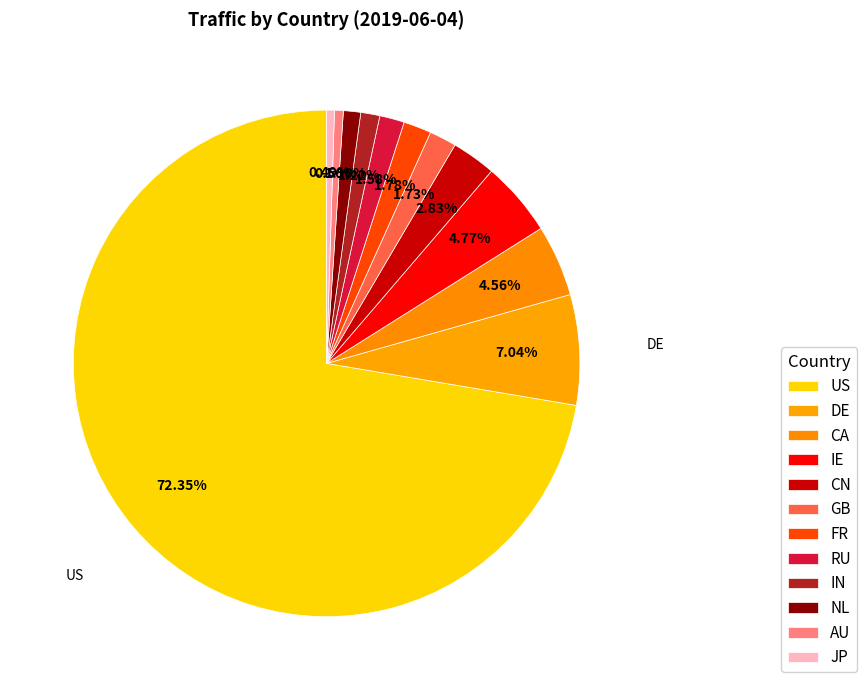

Approximately how many times larger is the value at GB compared to IN?

1.4